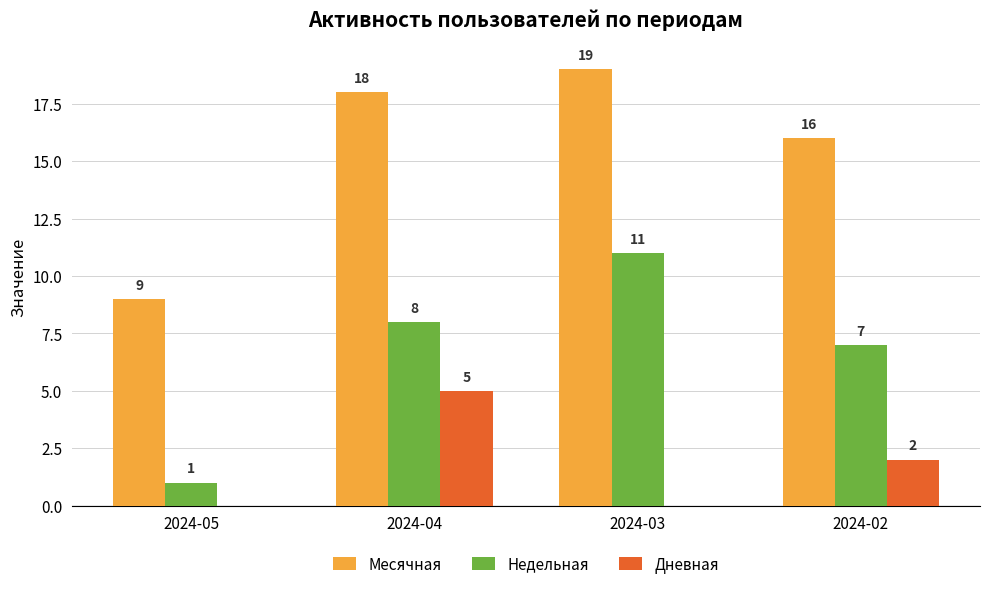

What is the highest value of the Дневная series?

5